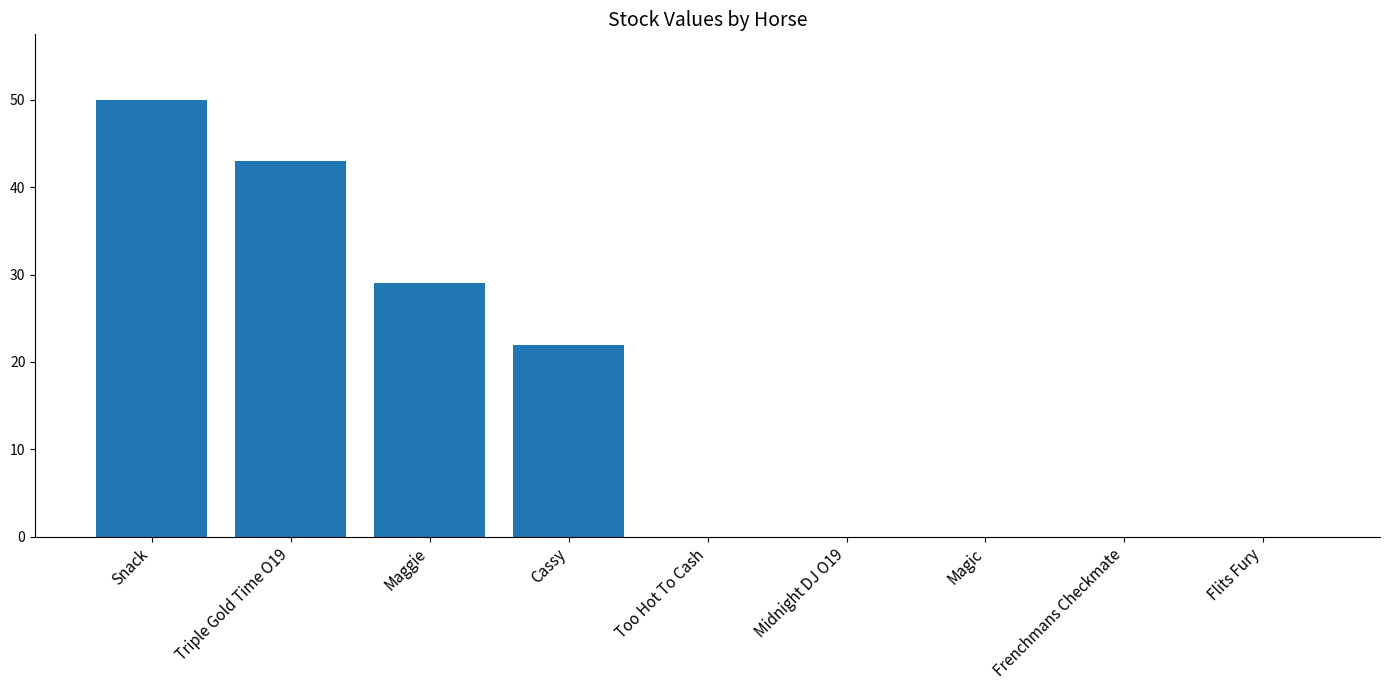

Reading right to left, what are all the values shown in this chart?

0	0	0	0	0	22	29	43	50